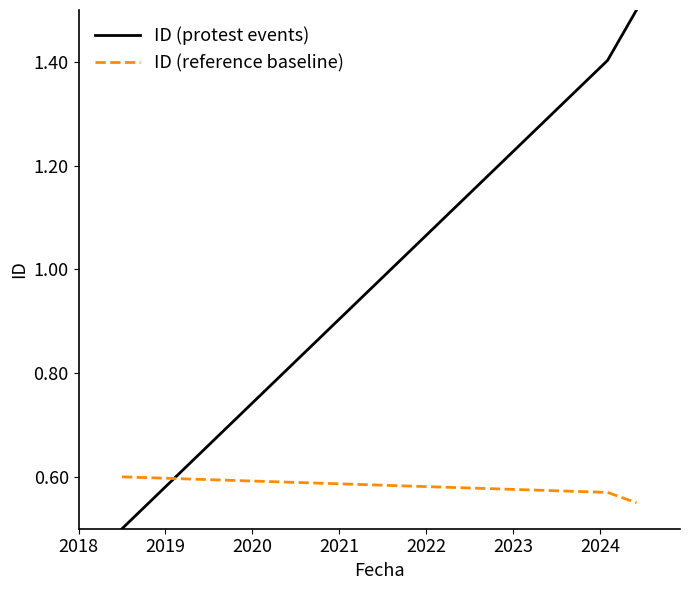

What are all the series names shown in the legend?

ID (protest events), ID (reference baseline)